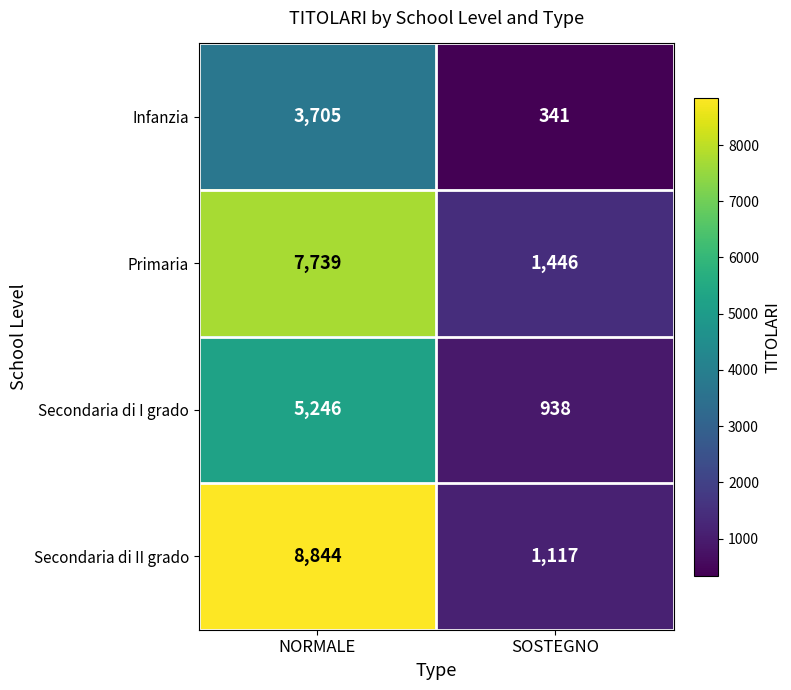

What is the sum of the Secondaria di II grado values at SOSTEGNO and NORMALE?

9961